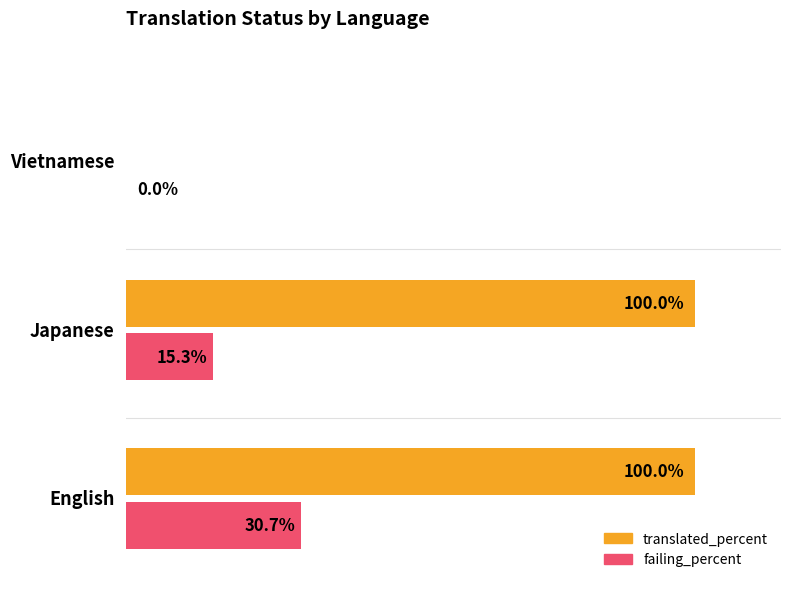

Which series has the largest total across all categories?

translated_percent